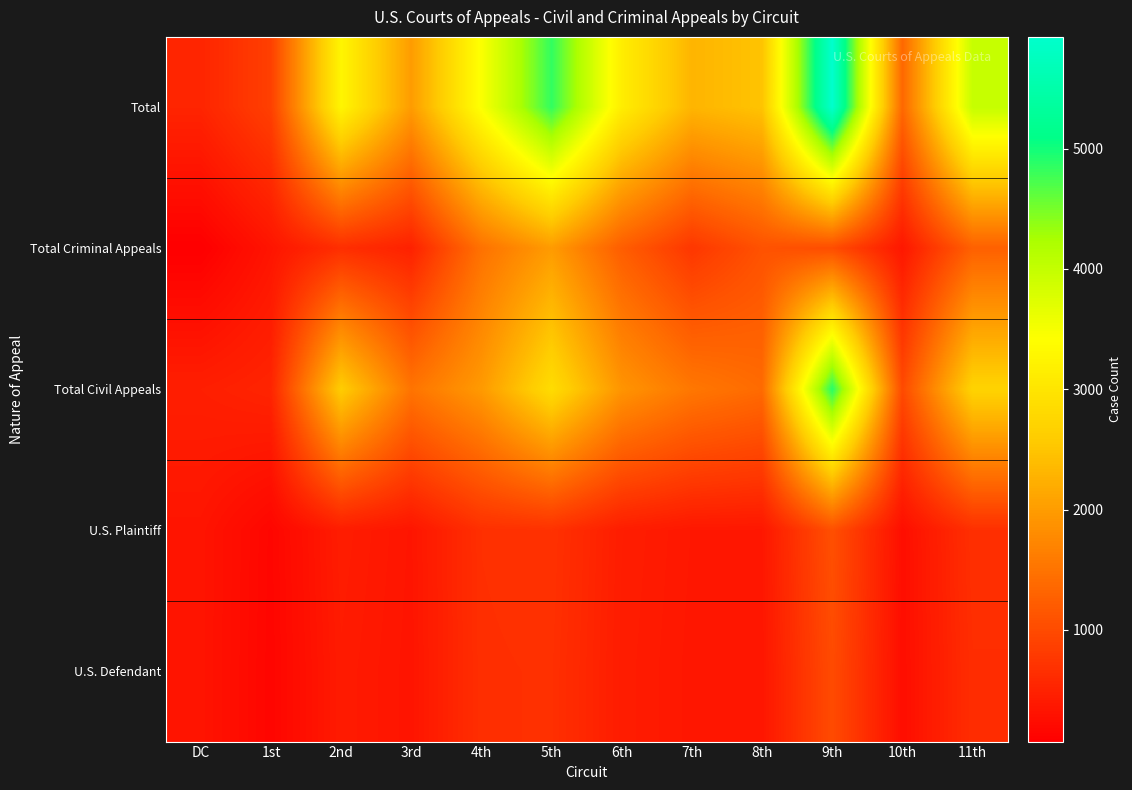

List the labels in order of Total Criminal Appeals value, largest first.

5th, 4th, 11th, 6th, 8th, 9th, 7th, 2nd, 3rd, 10th, 1st, DC